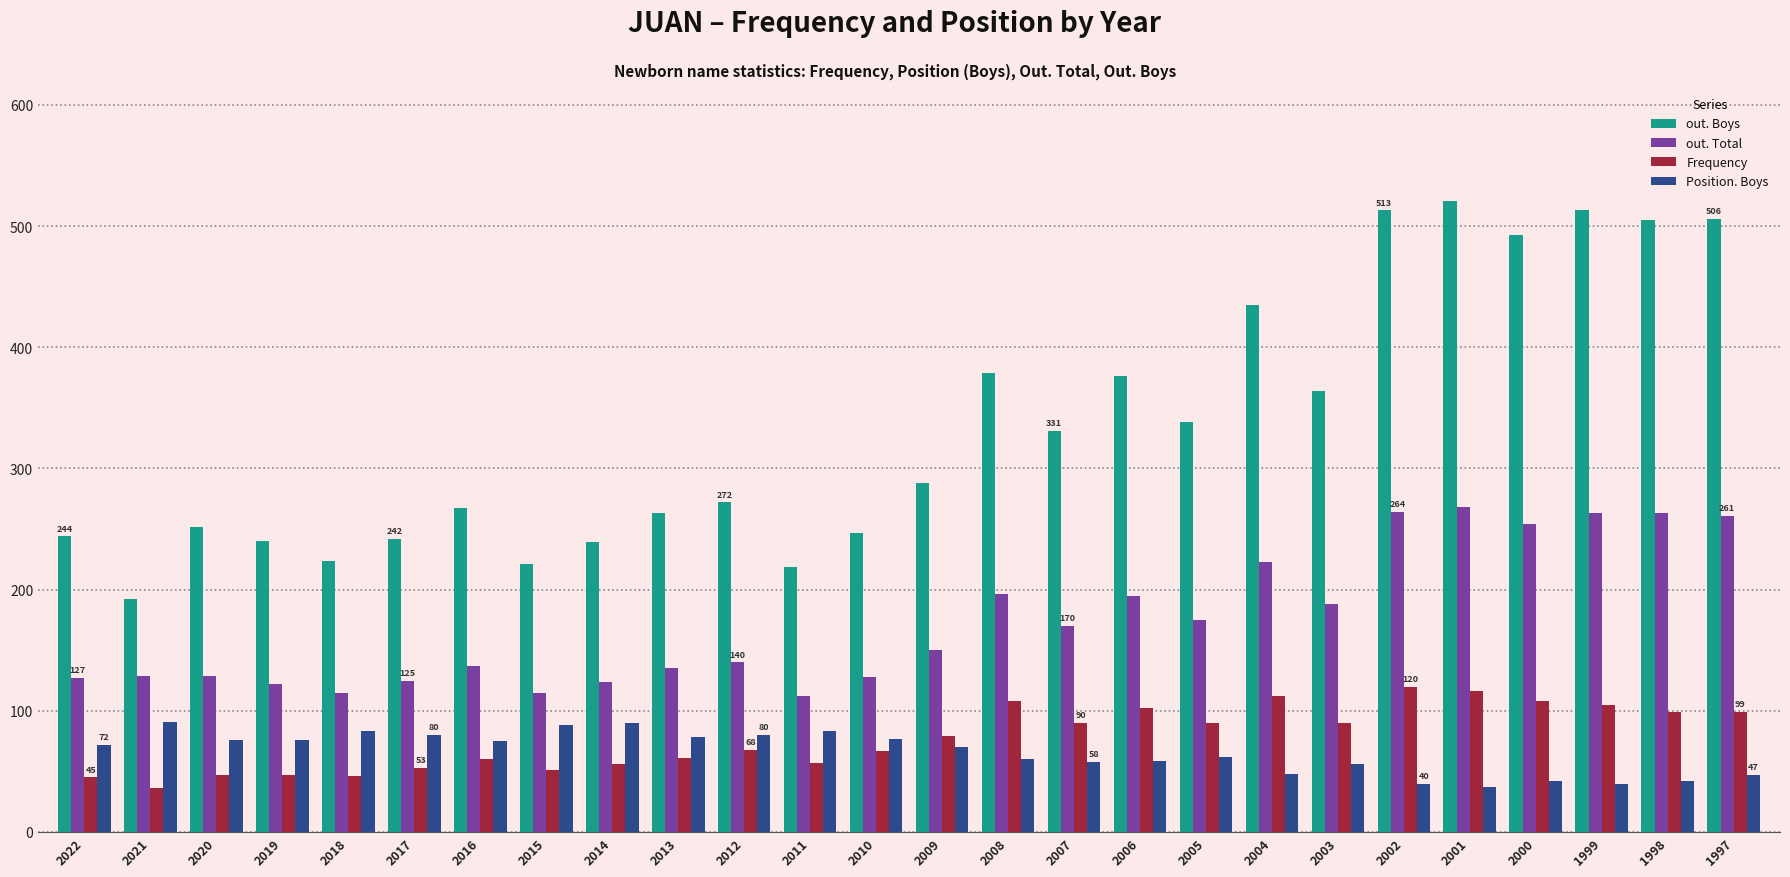

The out. Total series shows 151 at 2011. True or false?

False